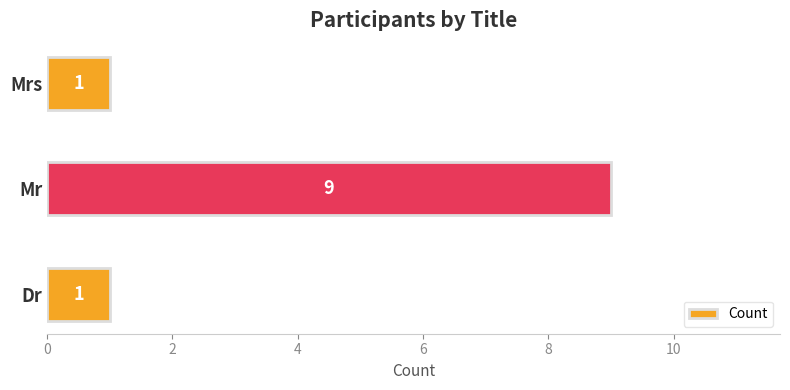

How many values exceed 1?

1